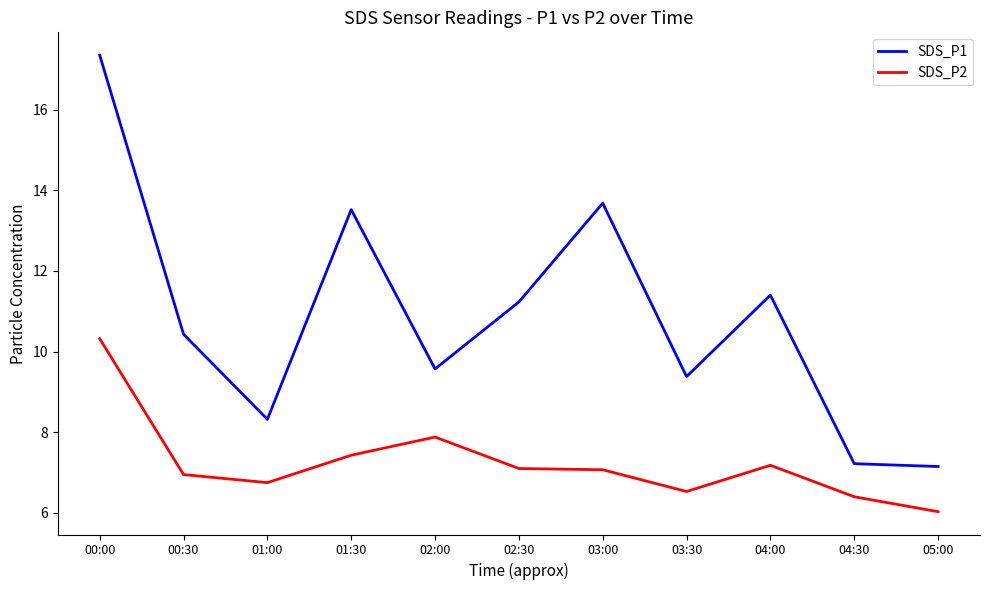

Reading left to right, what are all the values shown in this chart?

SDS_P1: 00:00=17.4	00:30=10.4	01:00=8.3	01:30=13.5	02:00=9.6	02:30=11.2	03:00=13.7	03:30=9.4	04:00=11.4	04:30=7.2	05:00=7.2
SDS_P2: 00:00=10.3	00:30=7.0	01:00=6.8	01:30=7.4	02:00=7.9	02:30=7.1	03:00=7.1	03:30=6.5	04:00=7.2	04:30=6.4	05:00=6.0